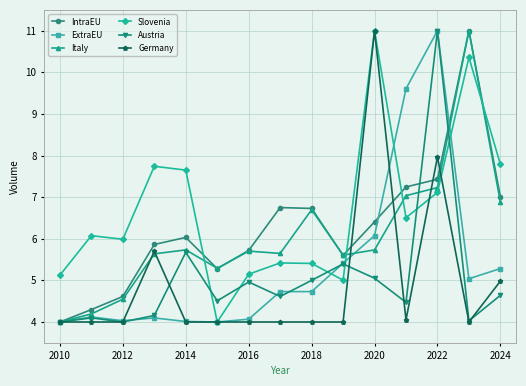

What is the maximum value for Slovenia?

11.0